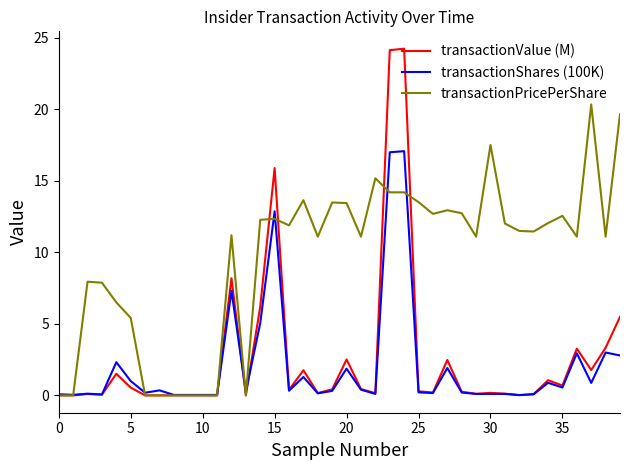

Which series has the largest range (max minus min)?

transactionValue (M)